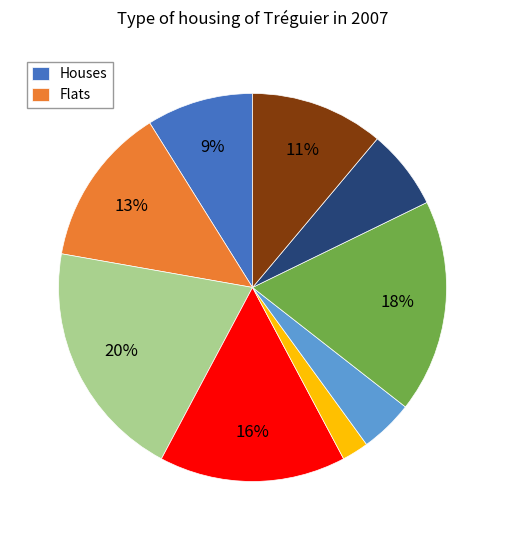

How many slices are in this pie chart?

9